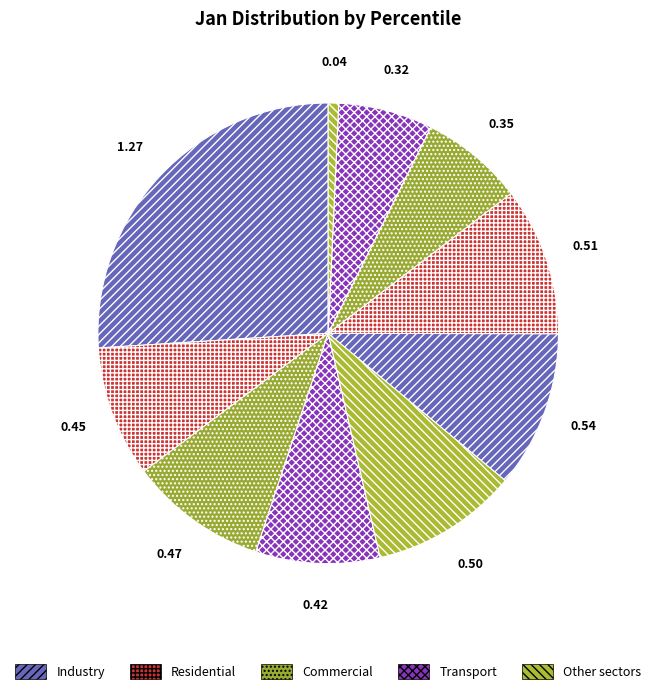

Count the number of slices in the pie.

10